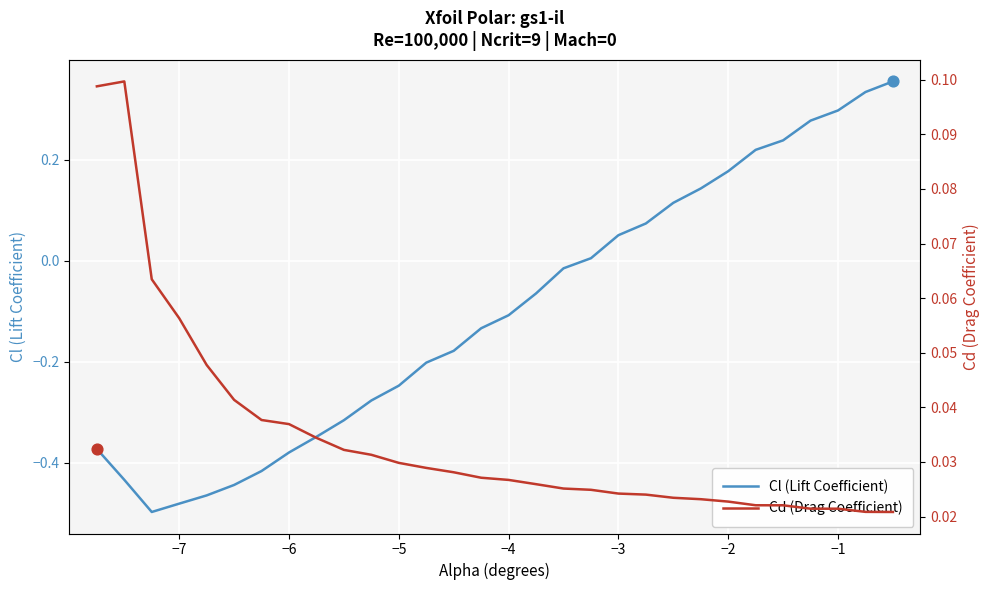

What are all the series names shown in the legend?

Cl (Lift Coefficient), Cd (Drag Coefficient)